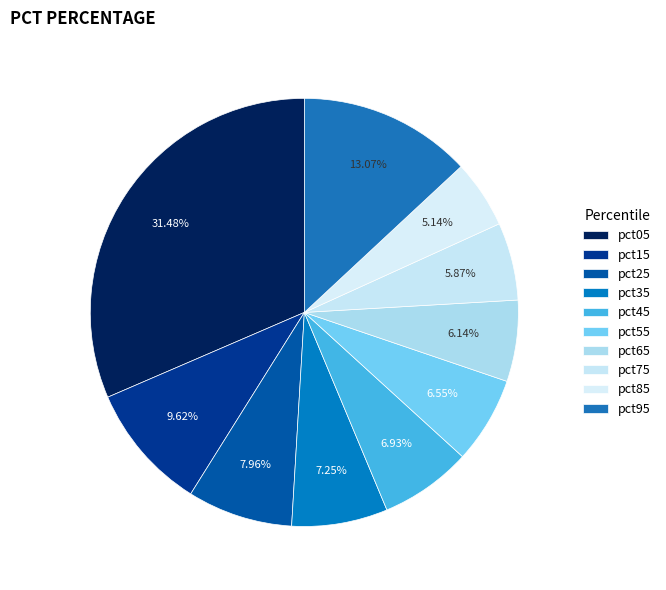

How many segments does this pie chart have?

10